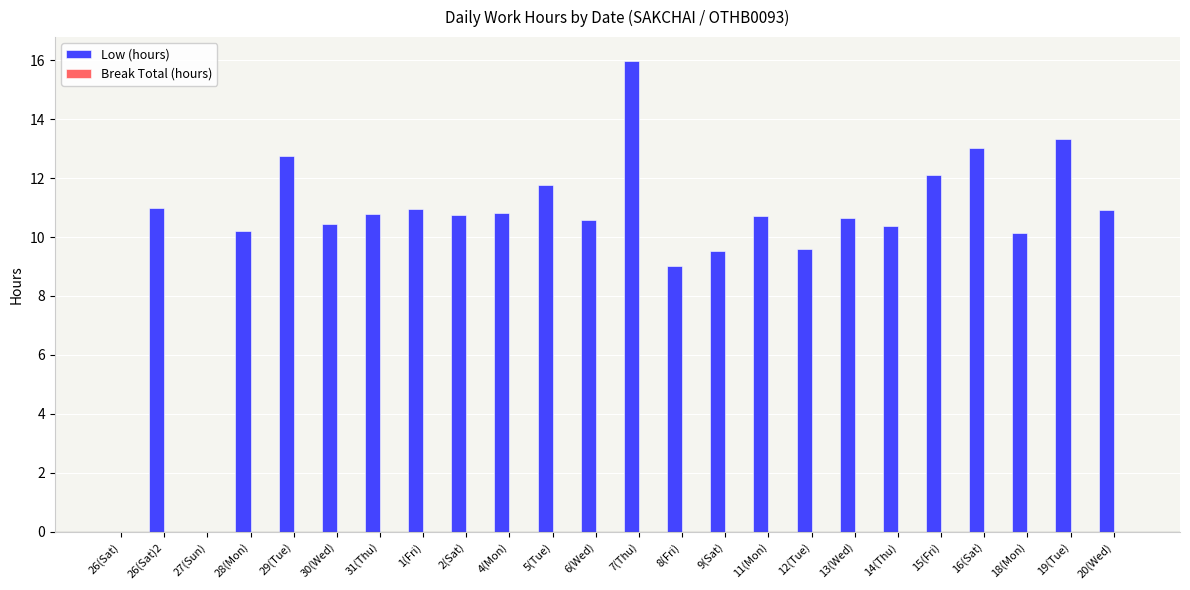

What is the maximum value shown in the chart?

16.0